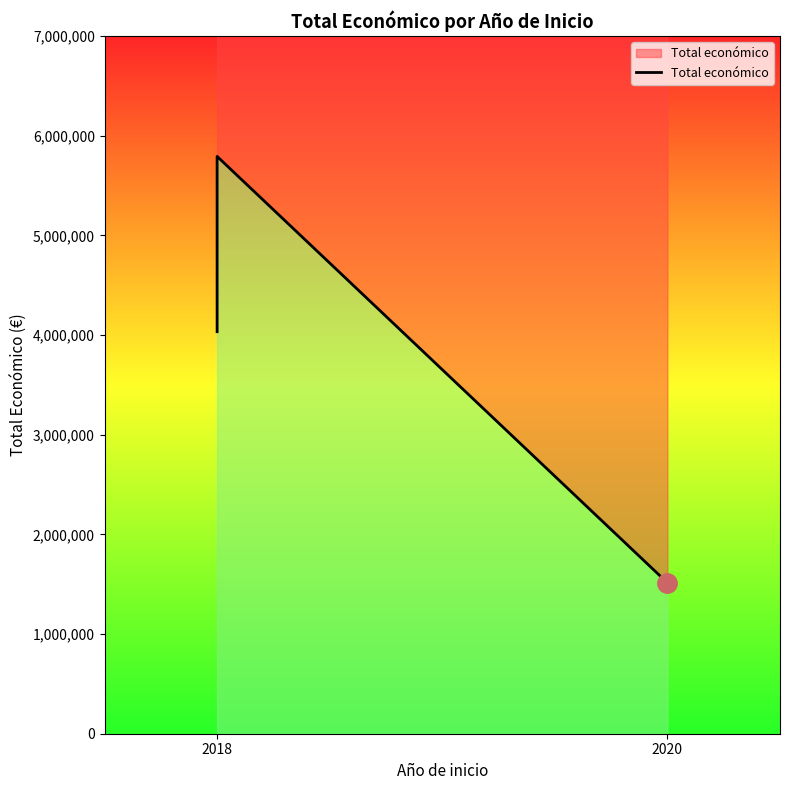

Is it true that the value at 2018 is 4033442?

True